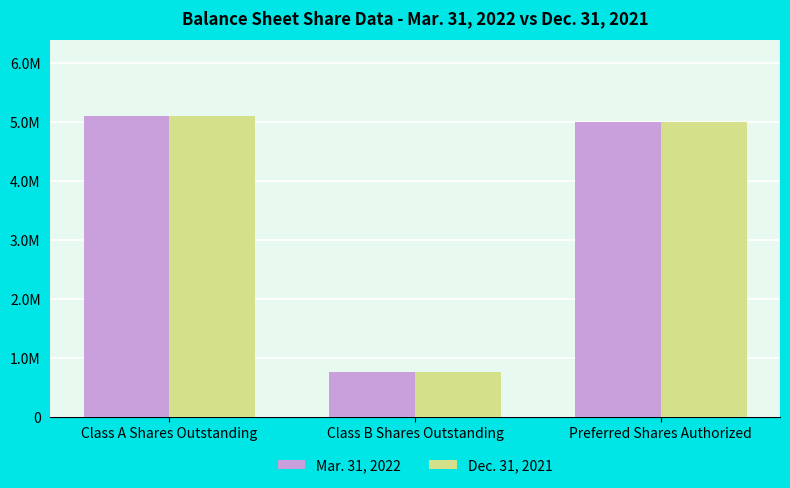

True or false: Dec. 31, 2021 has a value of 169435 at Class B Shares Outstanding.

False